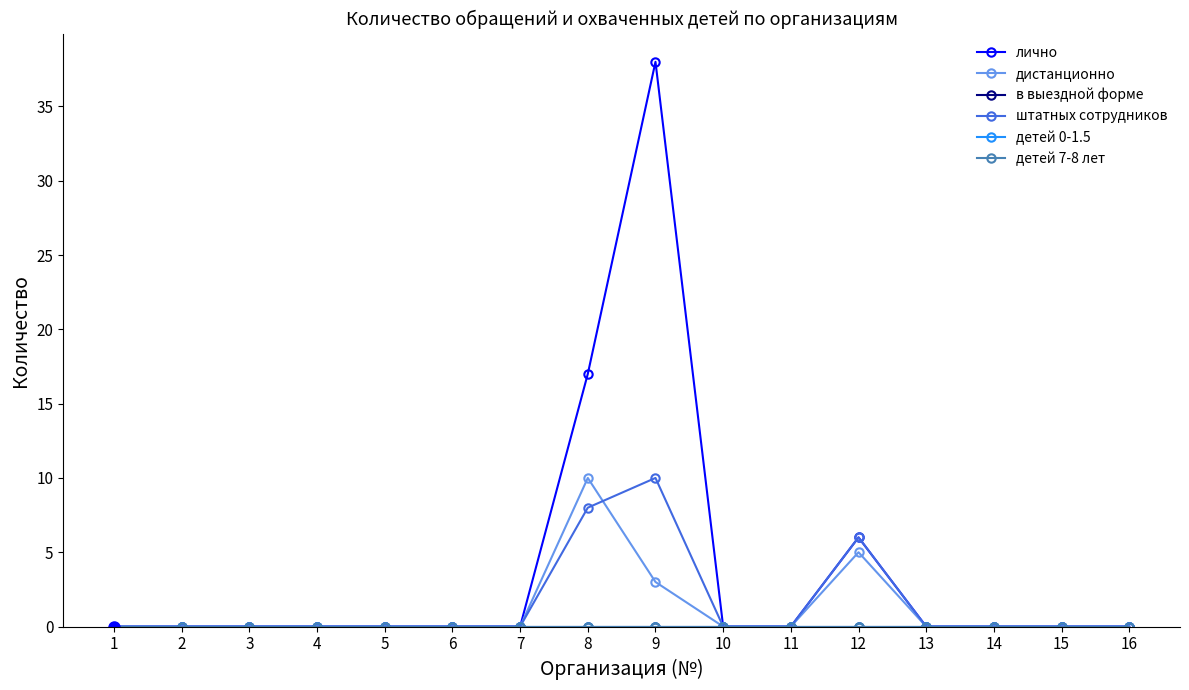

Does the chart have visible grid lines?

No